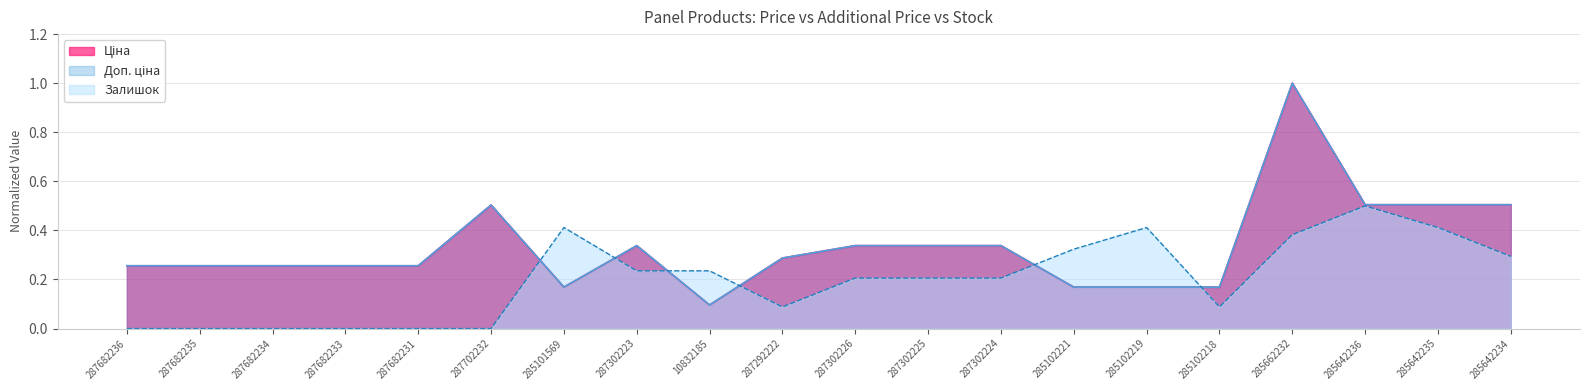

What is the difference between the Ціна values at 287302224 and 287682236?

0.1